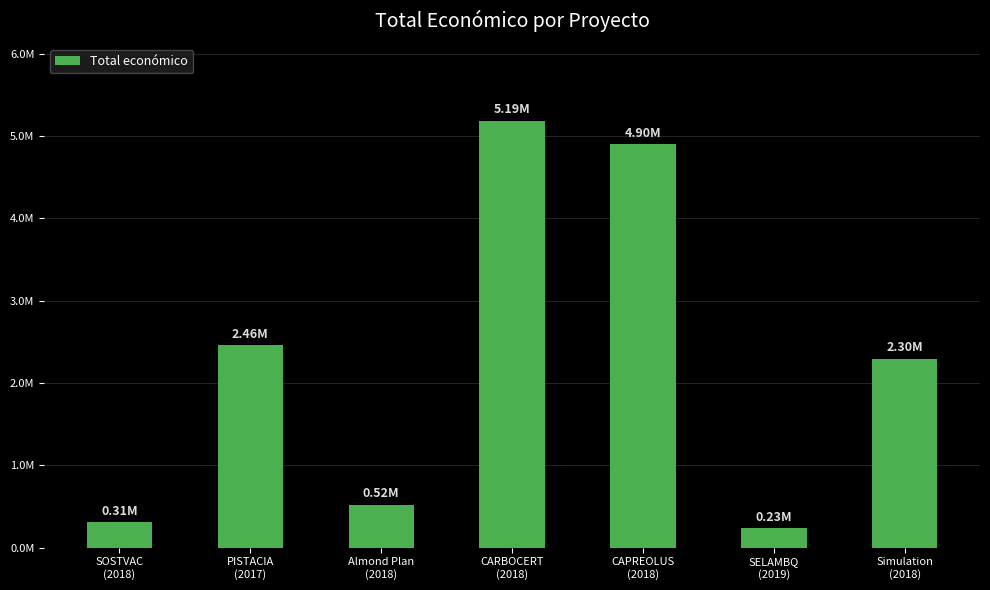

Read the value at SELAMBQ
(2019), to the nearest 50.

232200